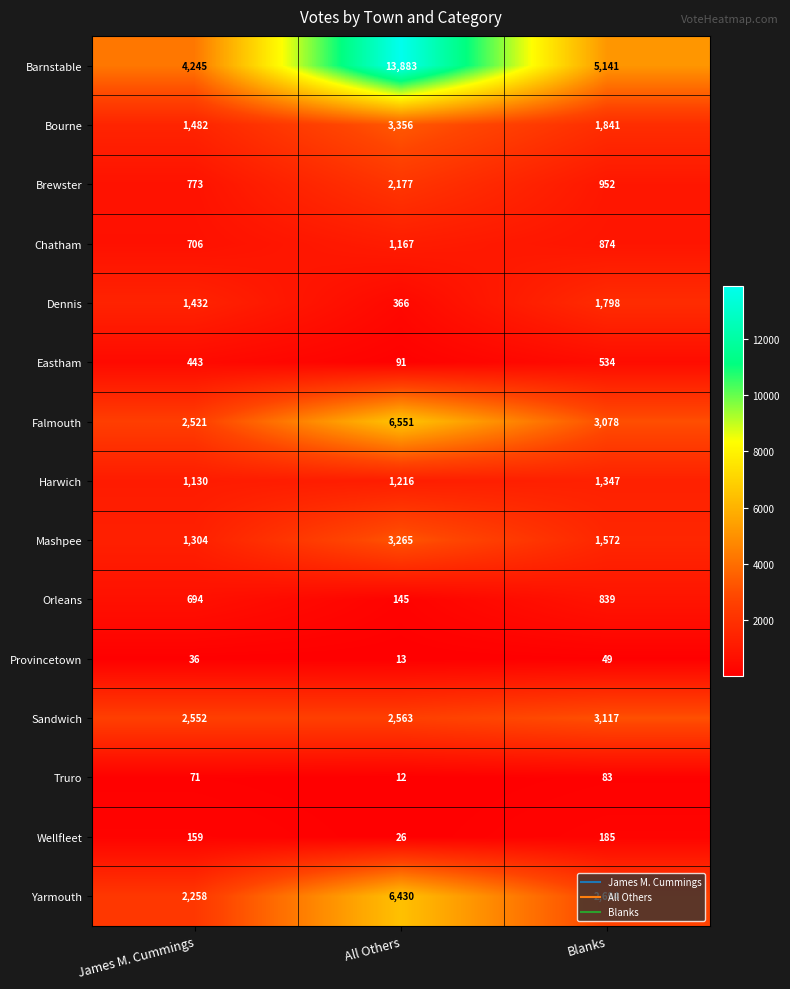

Which series has the widest spread of values?

Barnstable